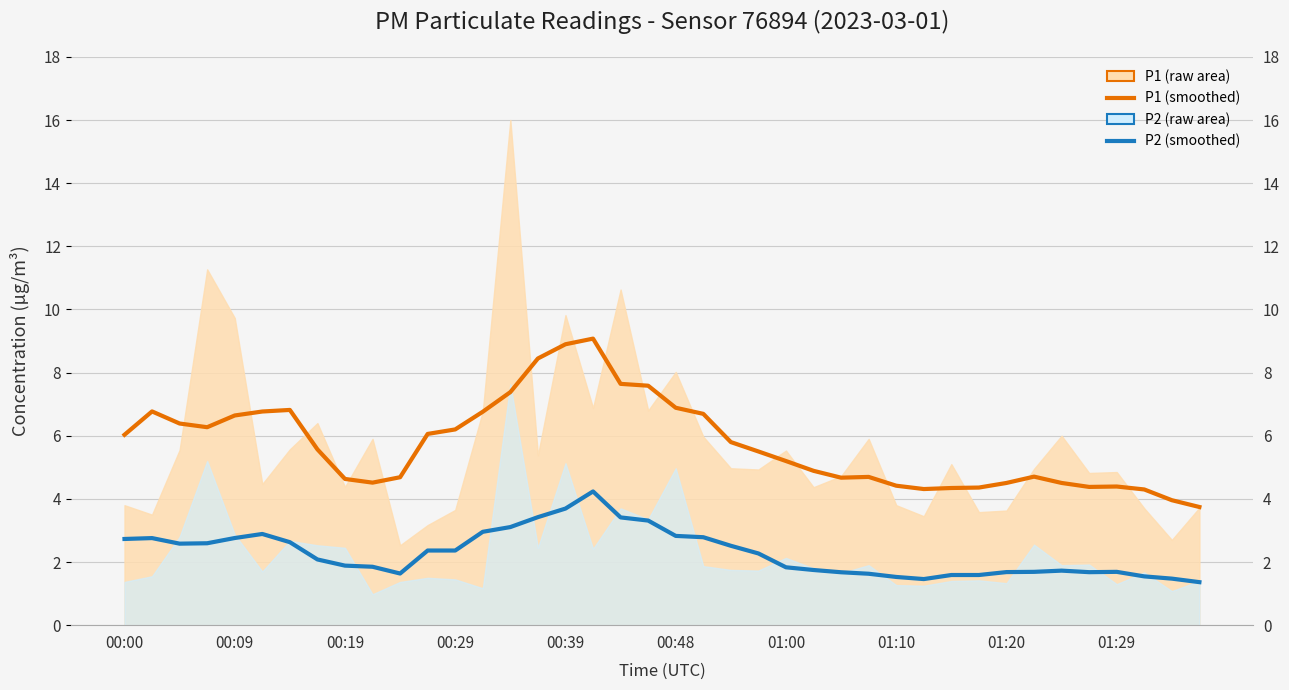

Does the chart display data point markers on the line(s)?

No